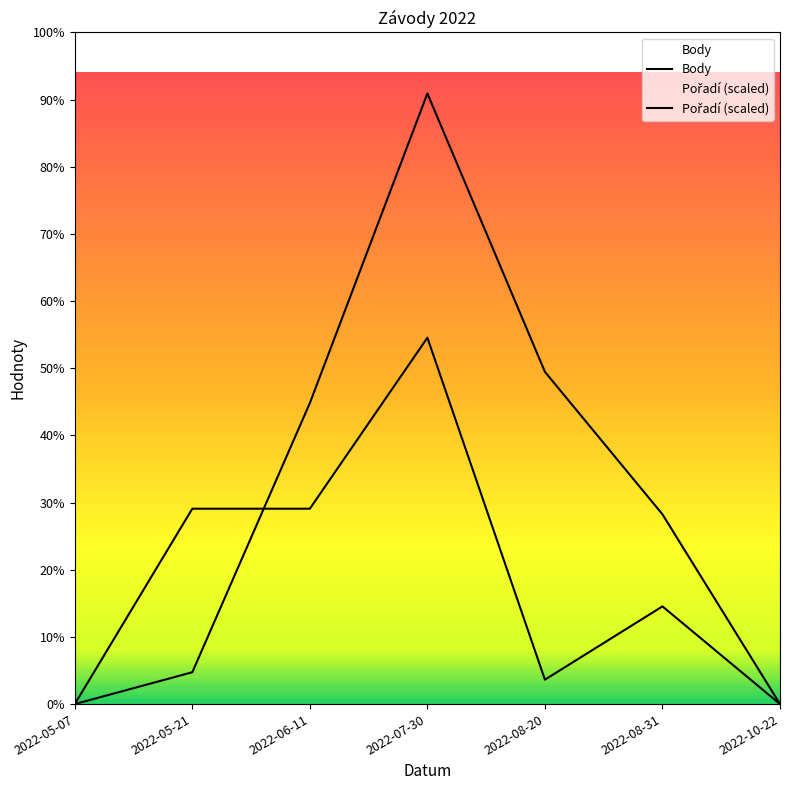

At which label does Body reach its minimum?

2022-05-07